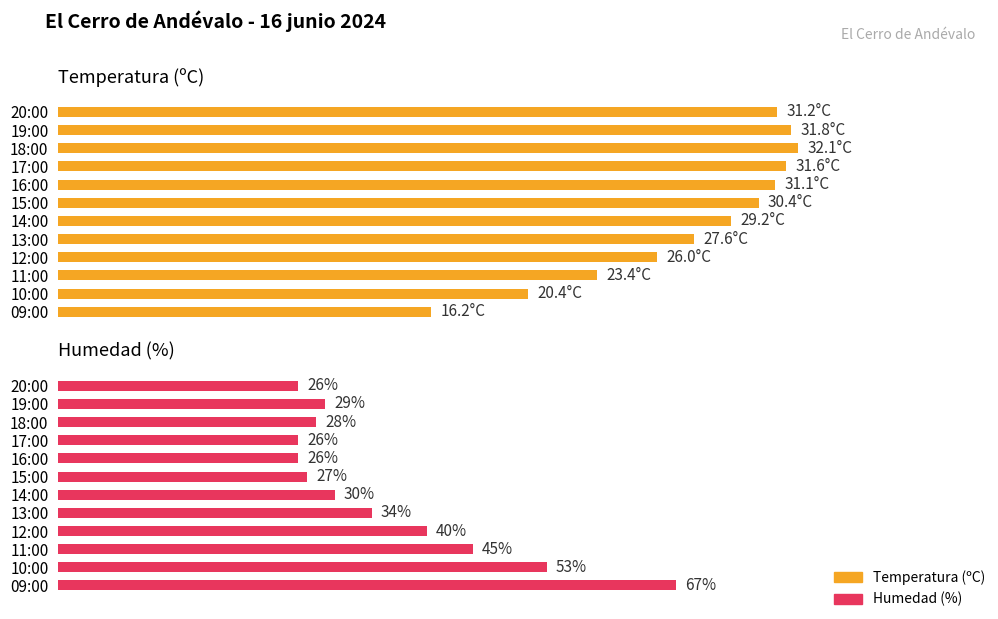

What are all the series names shown in the legend?

Temperatura (ºC), Humedad (%)